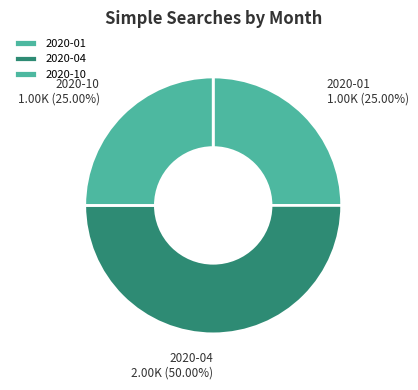

Which category has the biggest portion of the pie?

2020-04